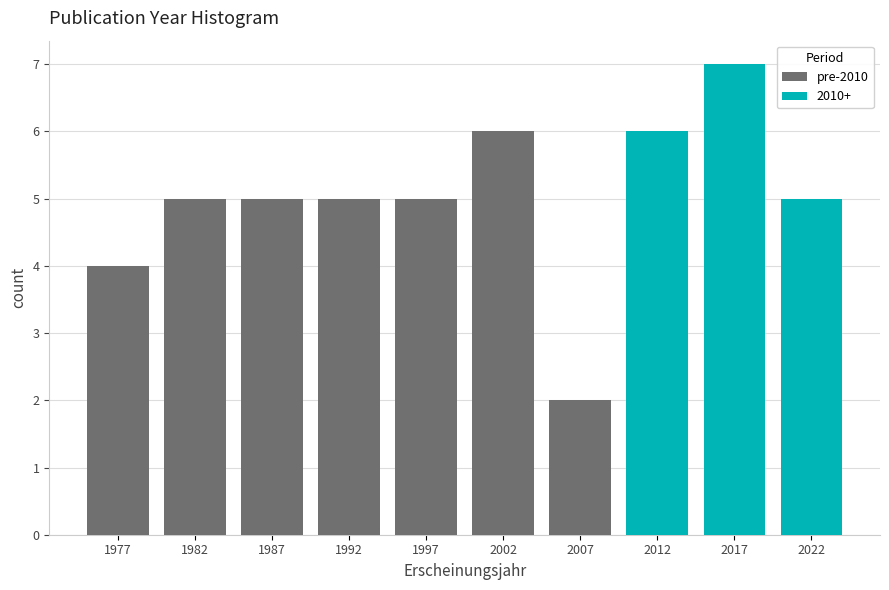

Which range on the x-axis has the tallest stacked bar (by total height)?

2015 to 2020